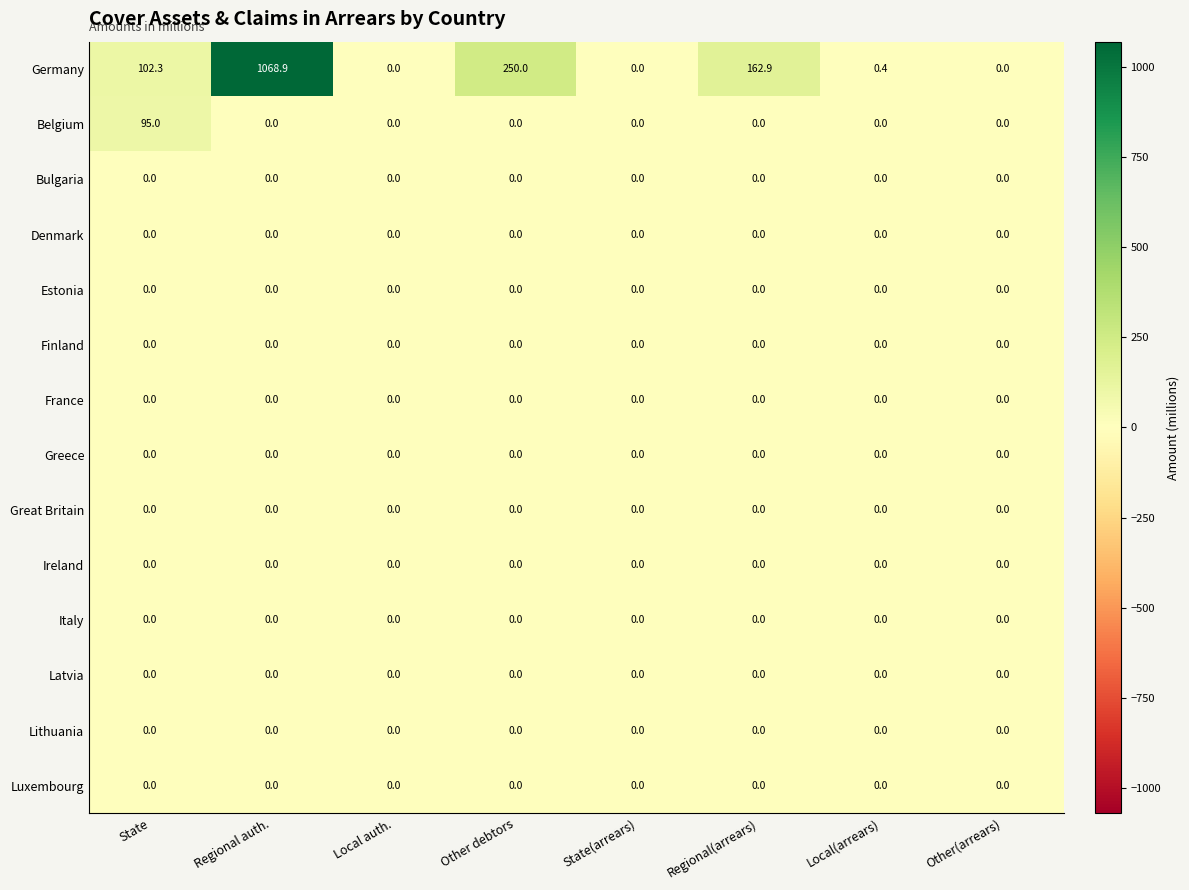

What is the maximum value shown in the chart?

1068.9